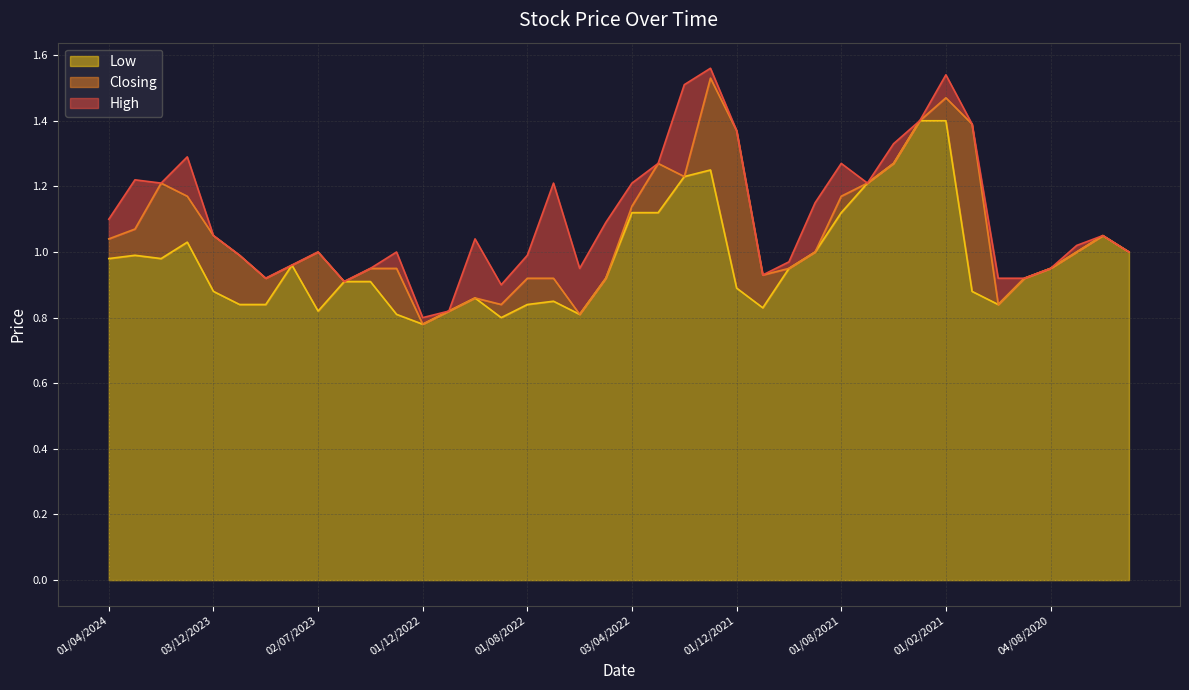

What is the highest value of the High series?

1.6